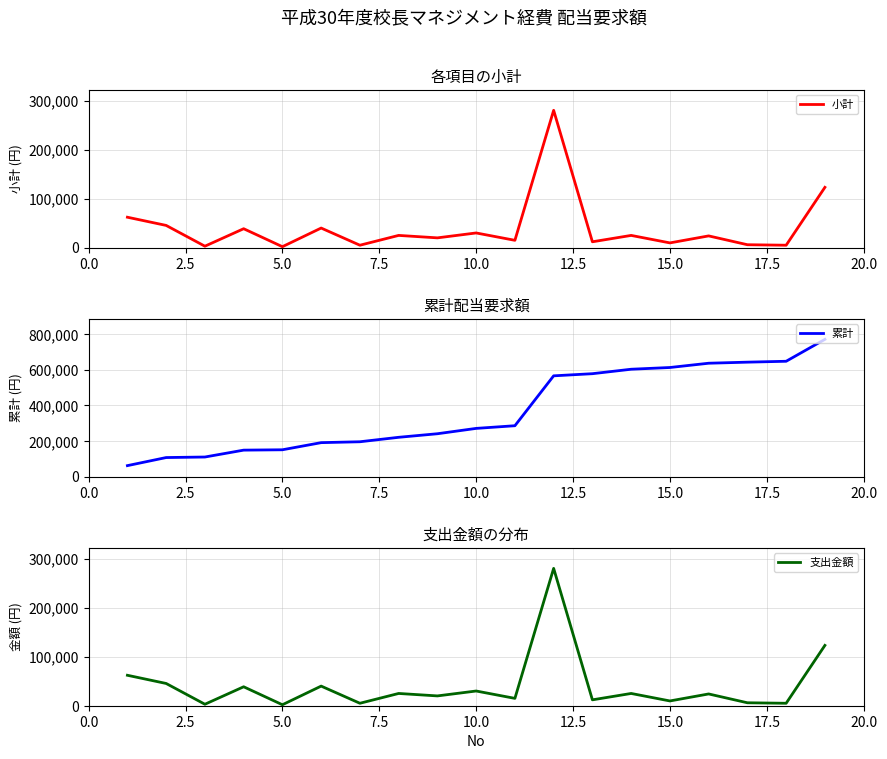

What is the highest value of the 累計 series?

770800